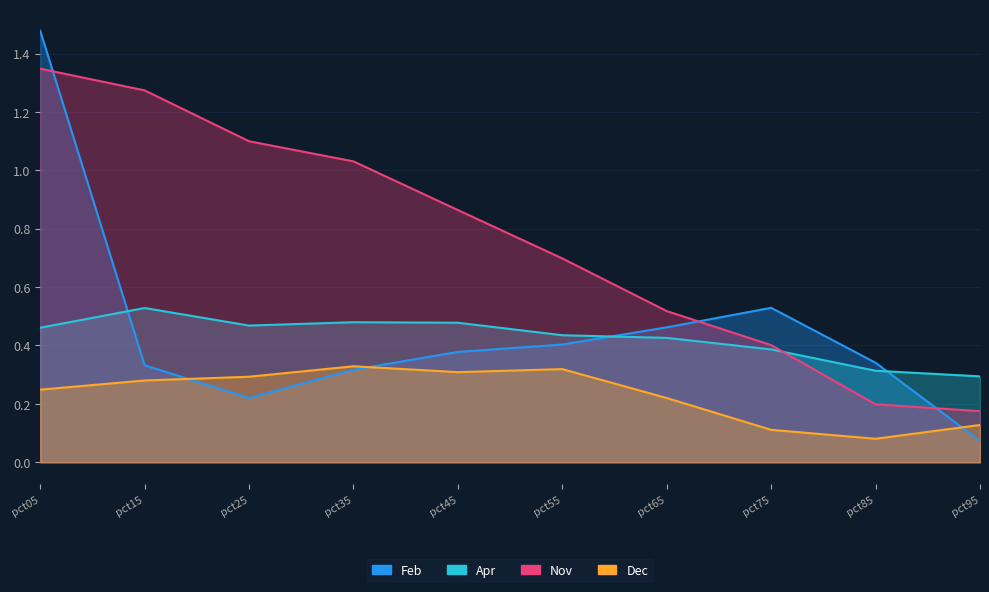

Does the chart display data point markers on the line(s)?

No